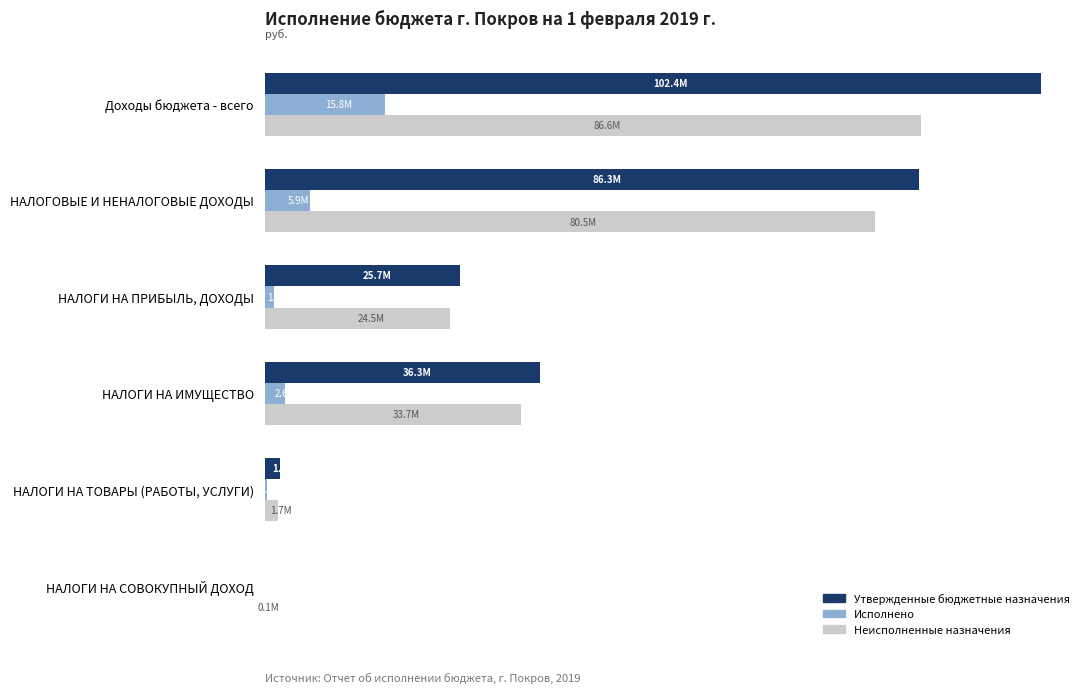

What are all the series names shown in the legend?

Утвержденные бюджетные назначения, Исполнено, Неисполненные назначения